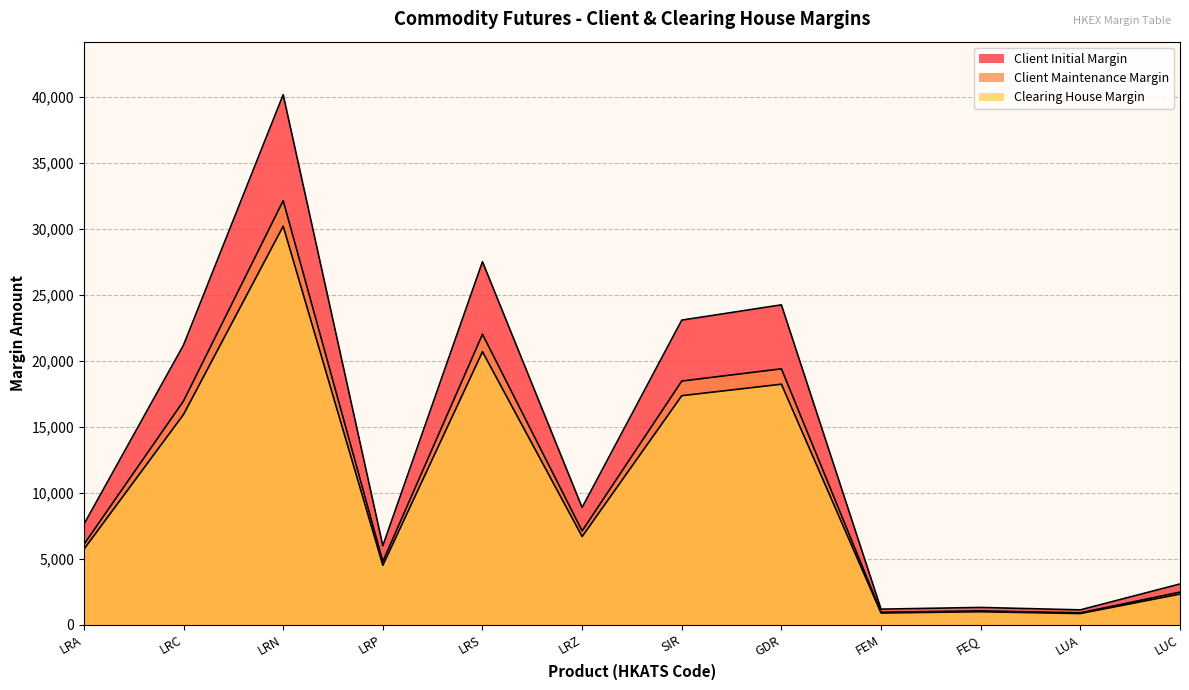

Reading left to right, what are all the values shown in this chart?

Client Initial Margin: 7607	21200	40179	5985	27517	8884	23088	24245	1177	1306	1122	3085
Client Maintenance Margin: 6085	16960	32143	4788	22013	7107	18470	19396	941	1044	897	2468
Clearing House Margin: 5720	15940	30210	4500	20690	6680	17360	18230	885	982	844	2320